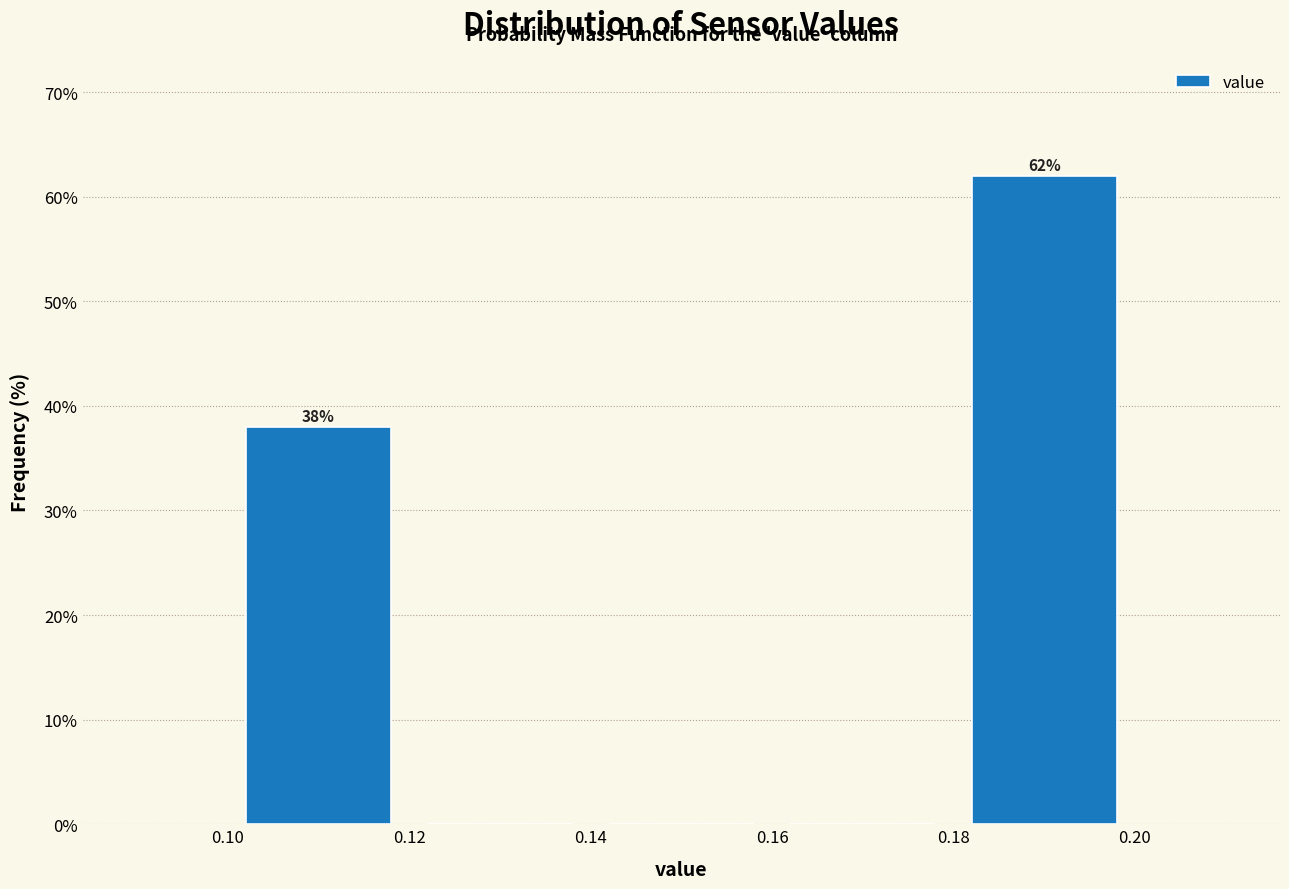

Over which range of the x-axis is the bar tallest?

0.18 to 0.20